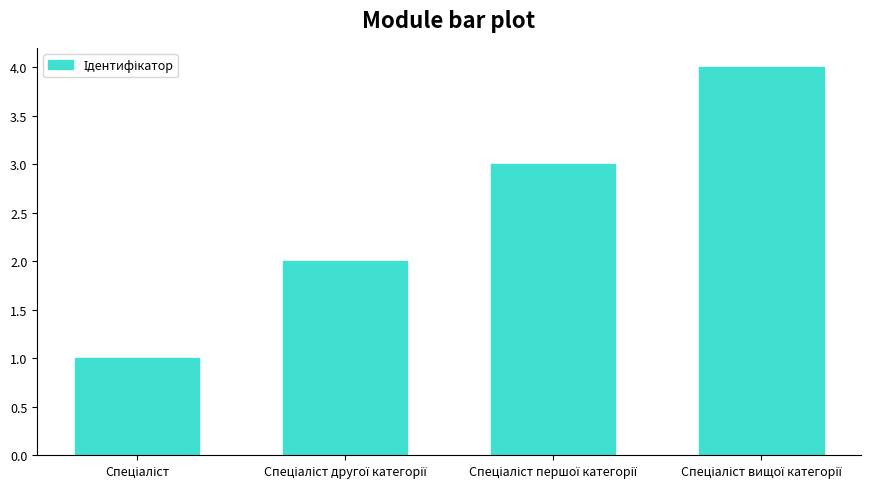

What is the sum of all values?

10